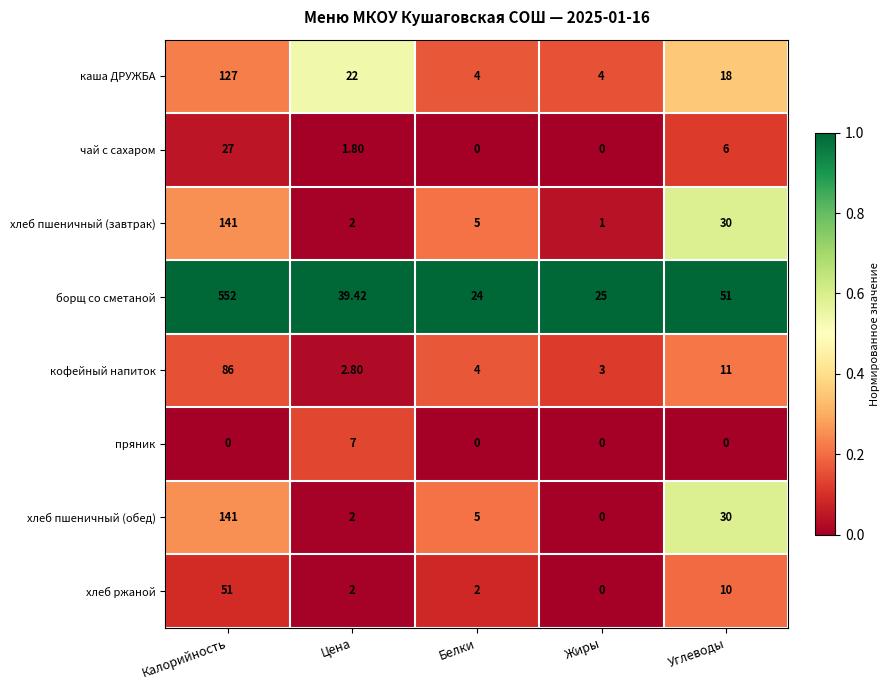

List the labels in order of кофейный напиток value, largest first.

Калорийность, Углеводы, Белки, Жиры, Цена